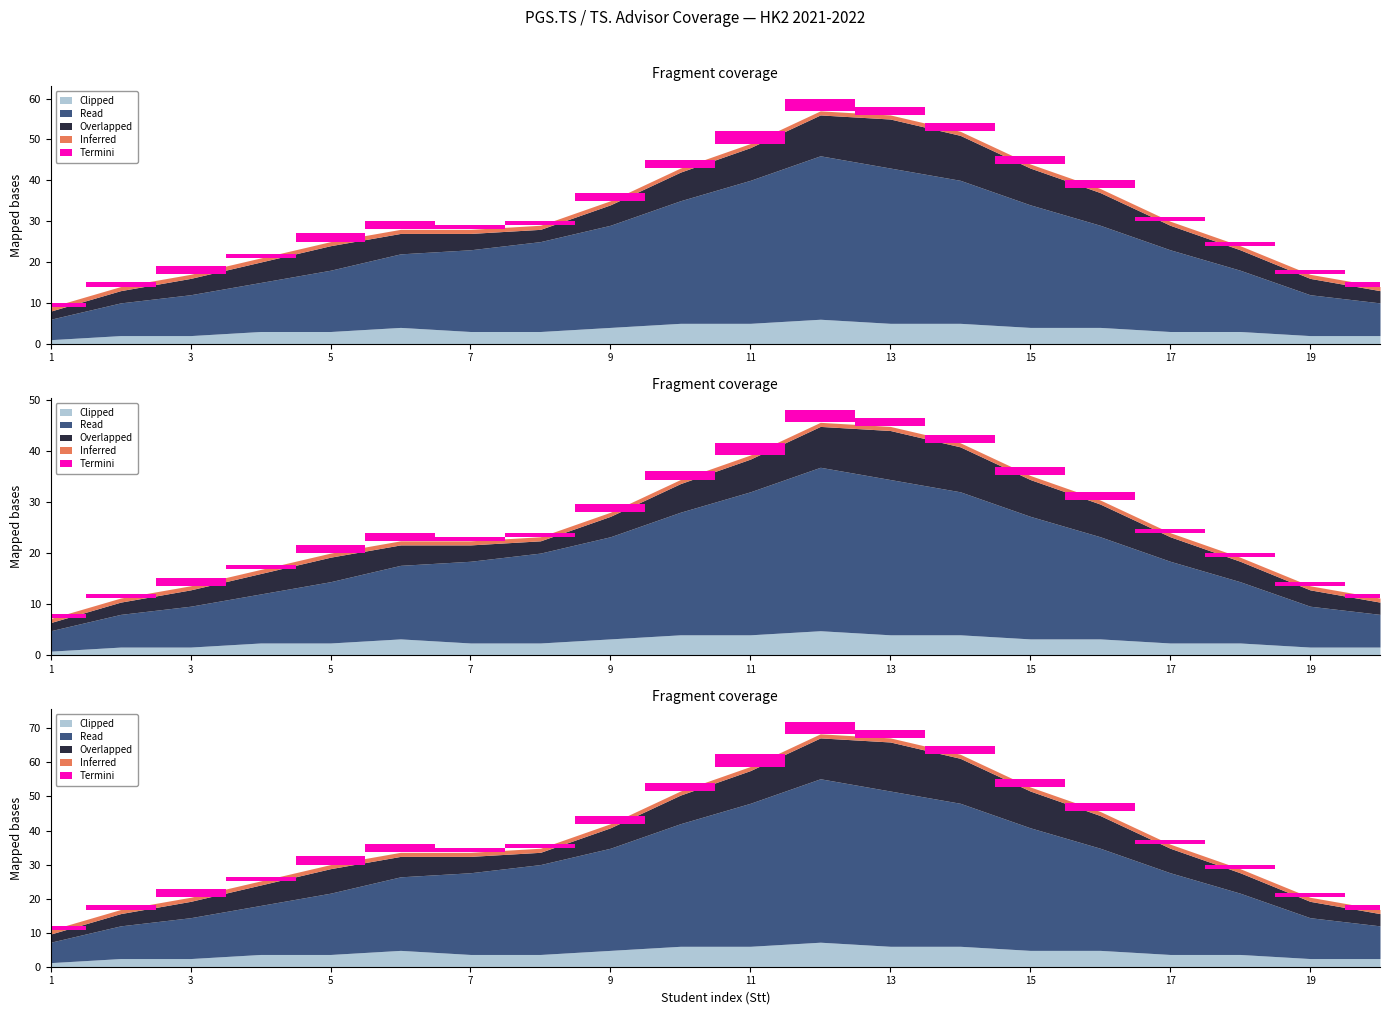

Rank the series at 20 from highest to lowest value.

Read, Overlapped, Clipped, Inferred, Termini